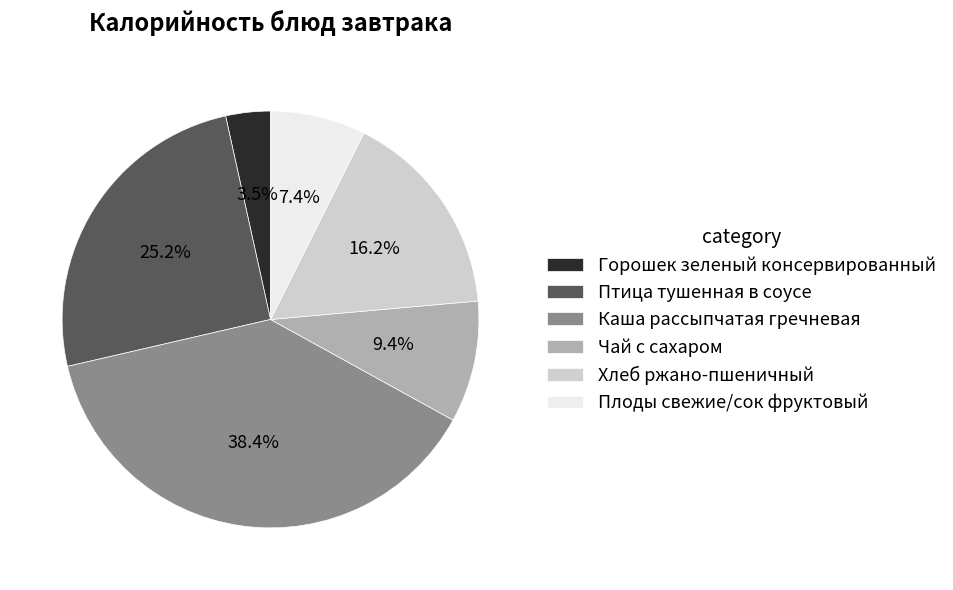

Is there a majority slice in this chart?

No